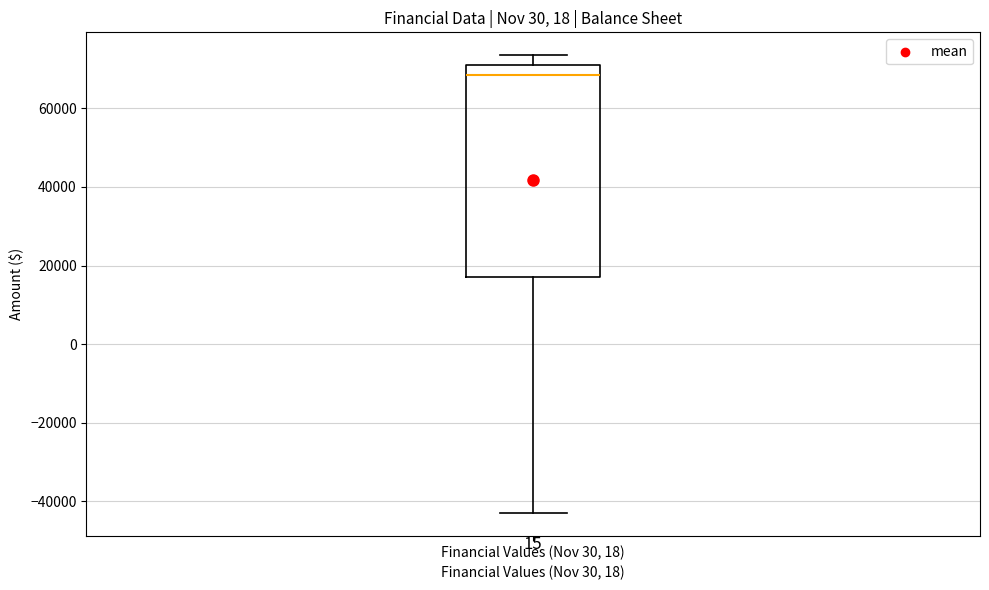

Where does the upper whisker of the box for Financial Values (Nov 30, 18) end on the y-axis? The values are not printed on the chart, so give them approximately, as read against the axis.

74000